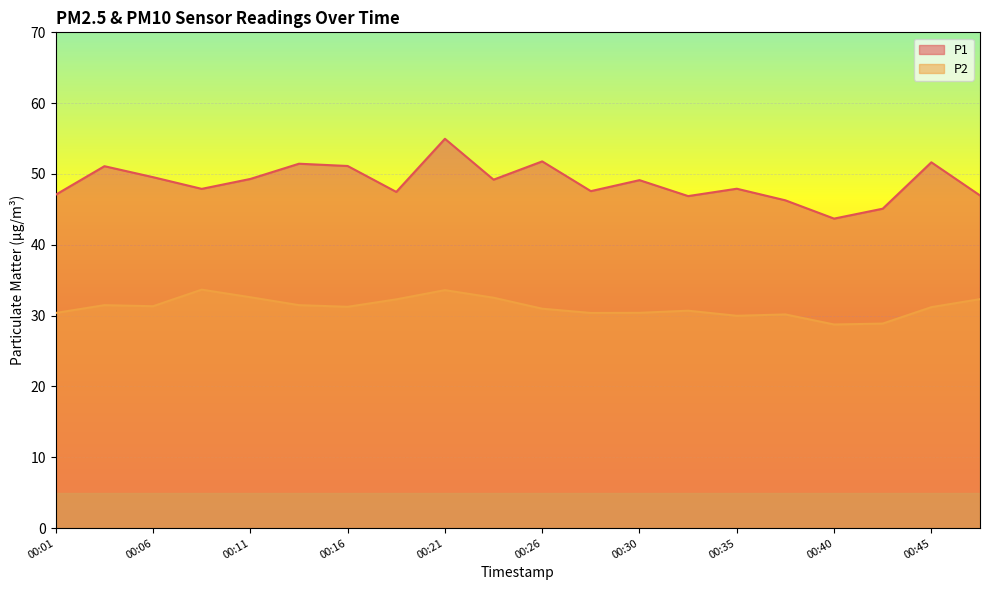

What is the sum of the P2 values at 00:18 and 00:04?

63.8